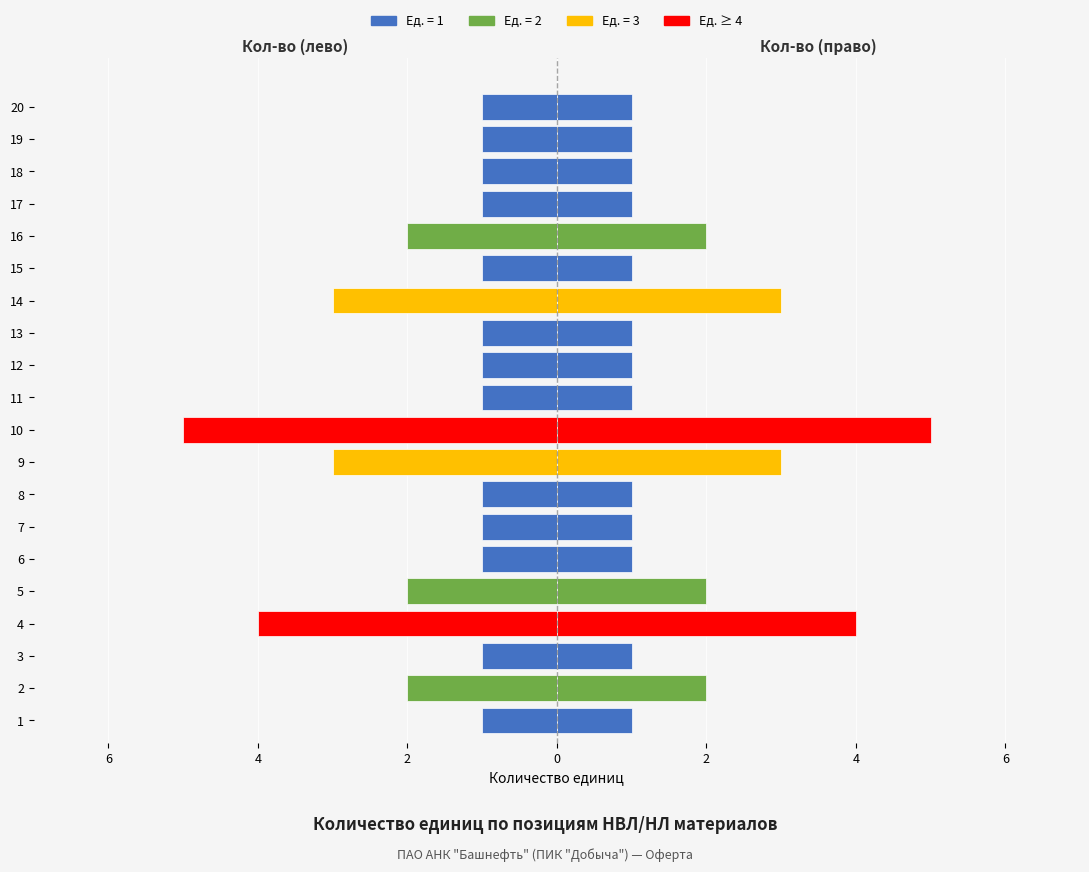

Count the number of categories in the chart.

20